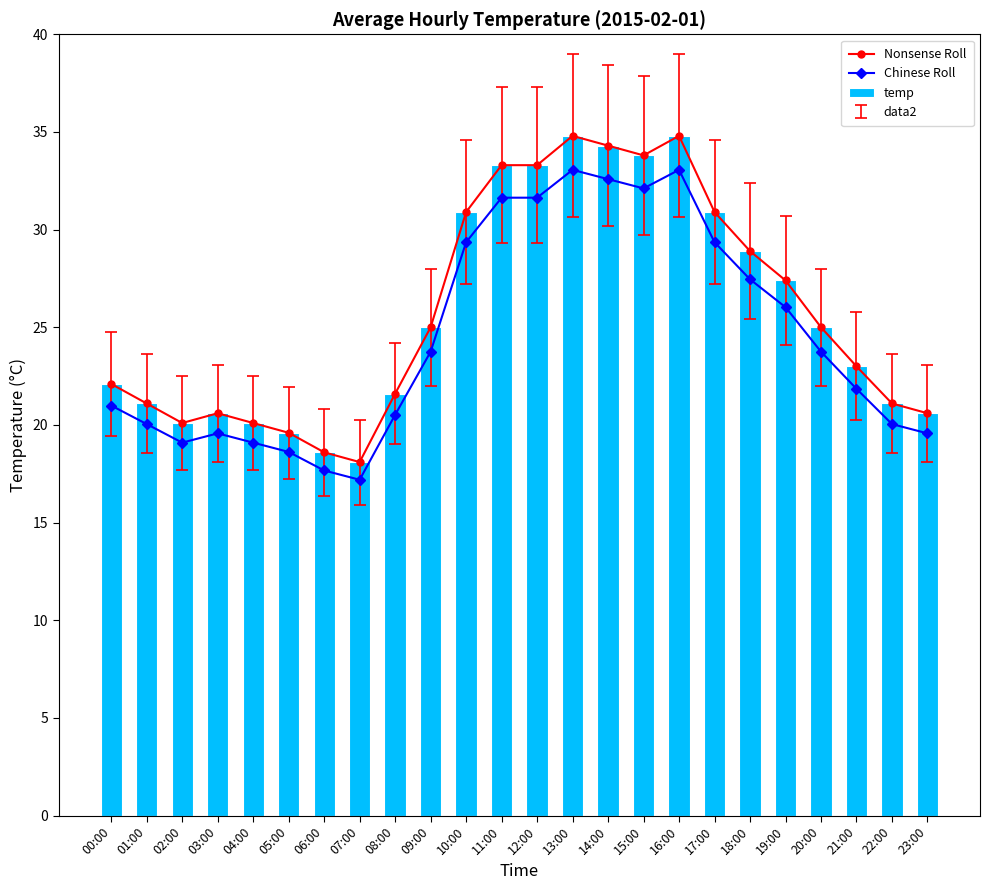

List the labels in order of Nonsense Roll value, largest first.

13:00, 16:00, 14:00, 15:00, 11:00, 12:00, 10:00, 17:00, 18:00, 19:00, 09:00, 20:00, 21:00, 00:00, 08:00, 01:00, 22:00, 03:00, 23:00, 02:00, 04:00, 05:00, 06:00, 07:00